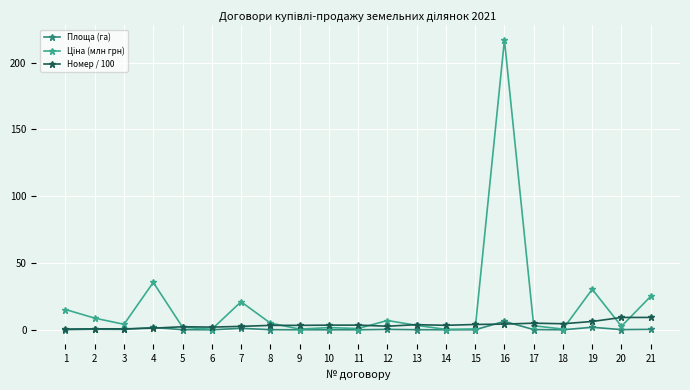

Is this an area chart (filled region under the line)?

No